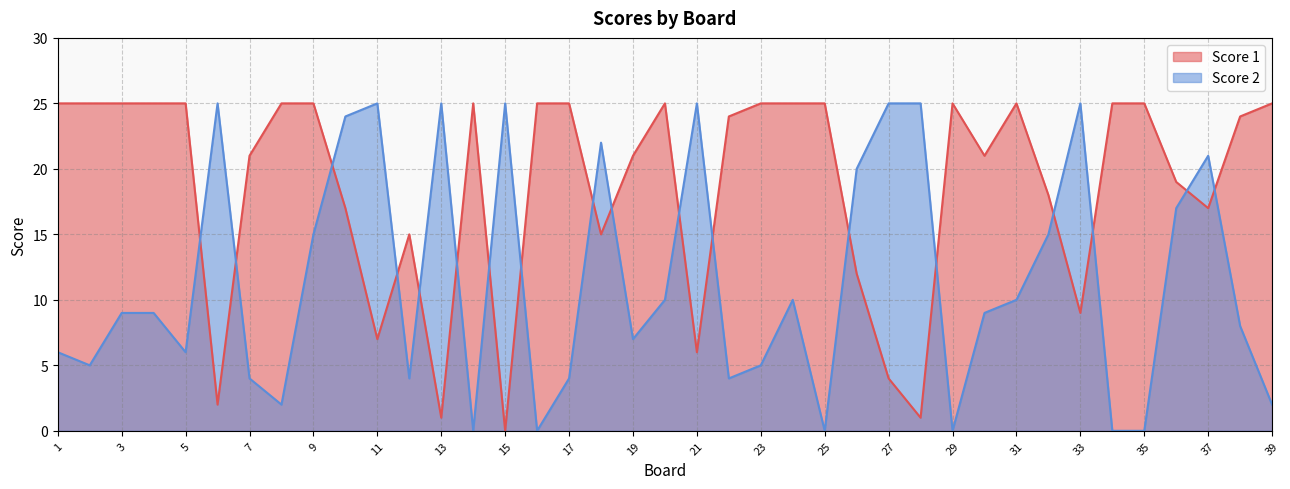

What is the sum of the Score 2 values at 3 and 25?

9